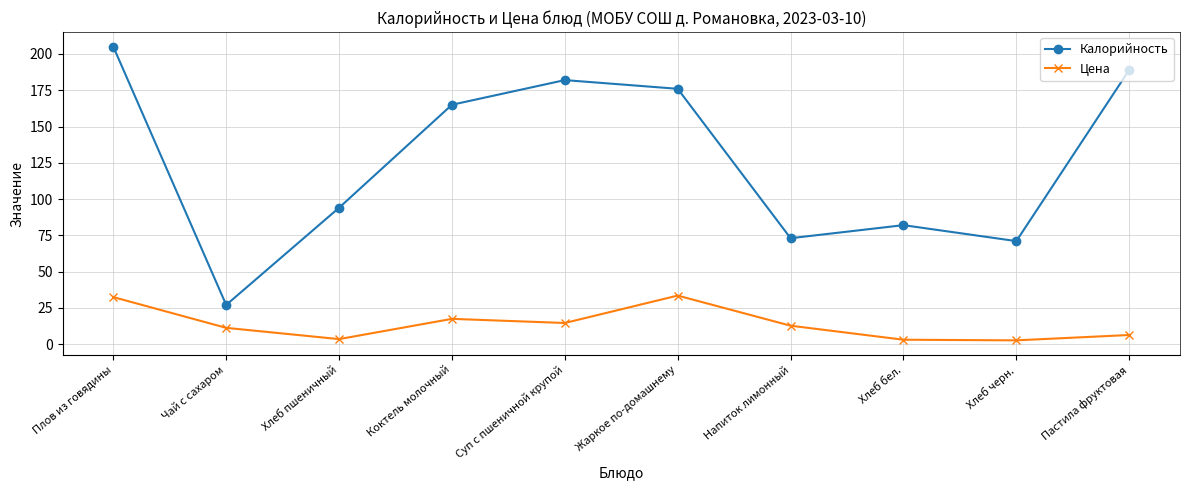

The Цена series shows 12.7 at Напиток лимонный. True or false?

True